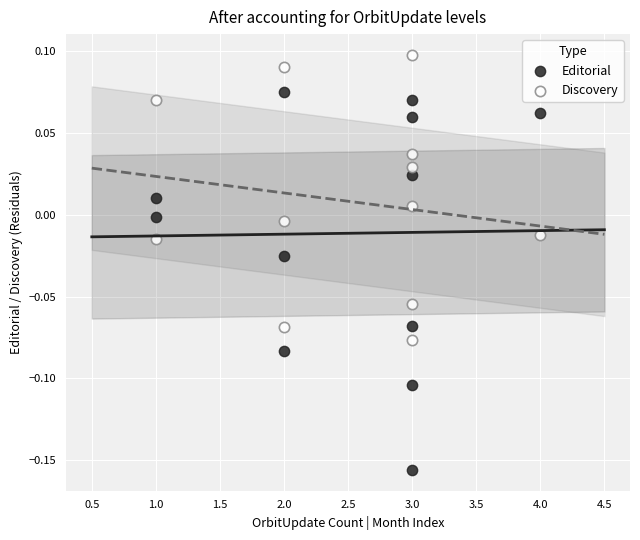

Across all data points, what is the range of Y values (max minus min)?

0.3